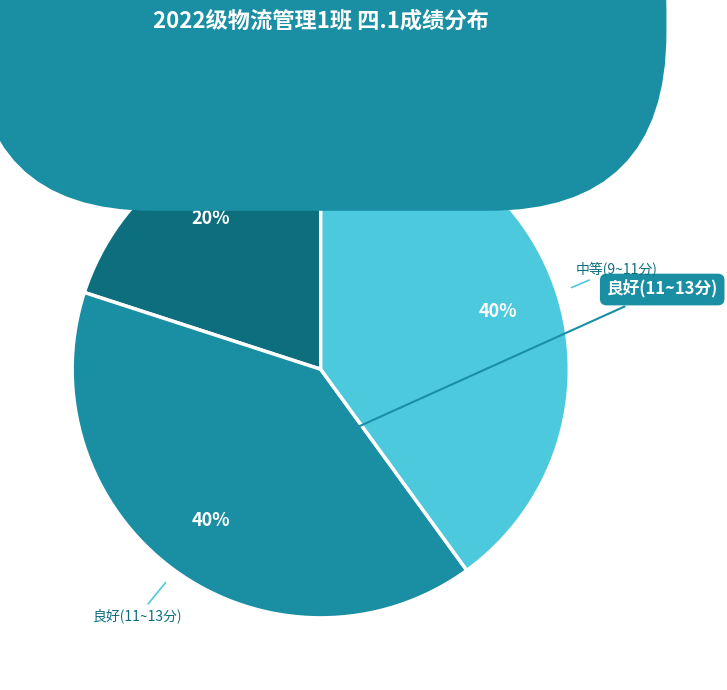

What is the ratio of the value at 中等(9~11分) to the value at 良好(11~13分)?

1.0